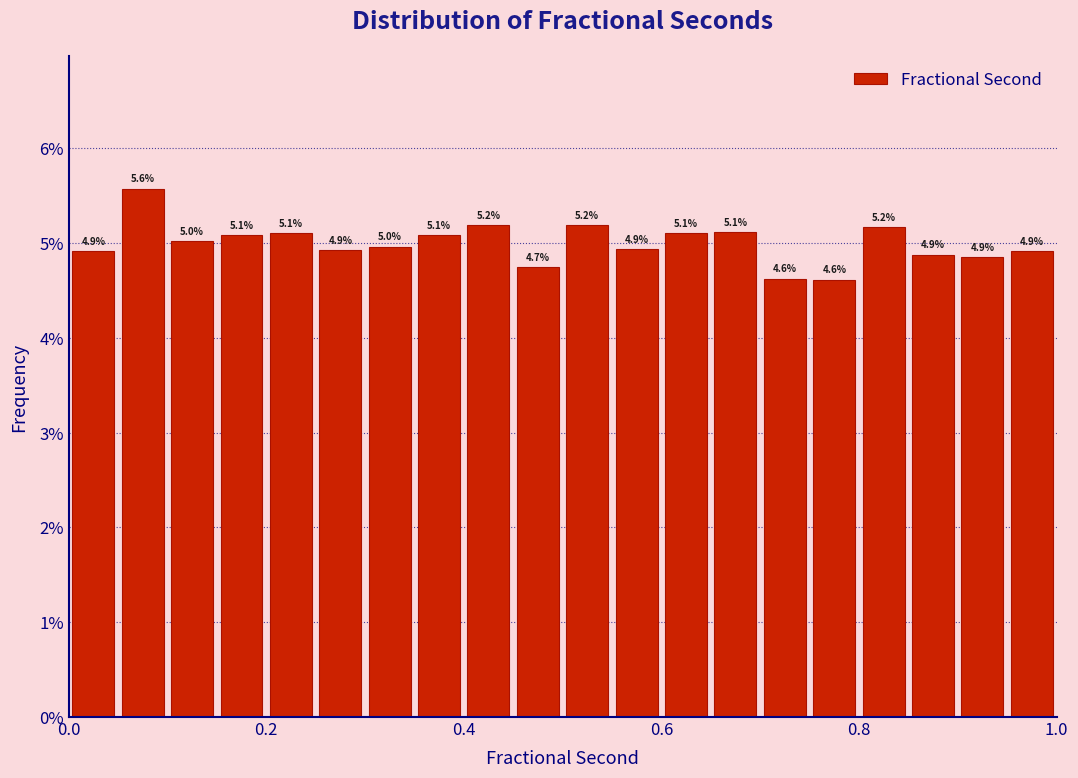

Around what value on the x-axis is the tallest bar? Give the approximate position of its centre, as read against the axis.

0.08